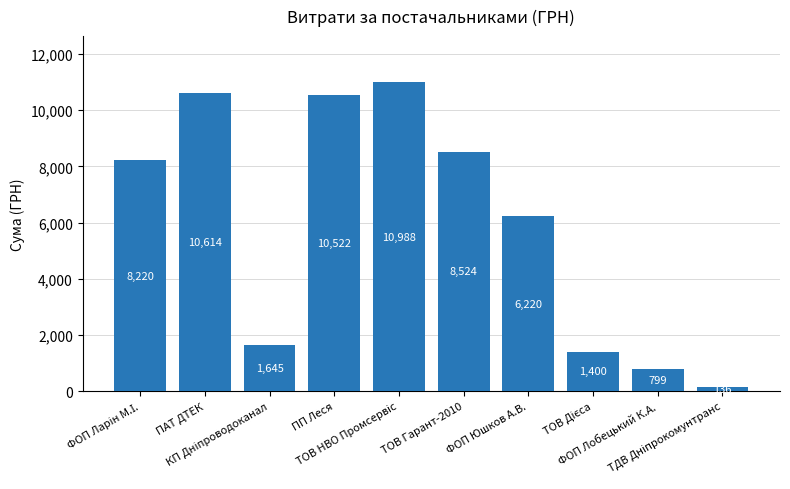

What is the minimum value shown in the chart?

135.7